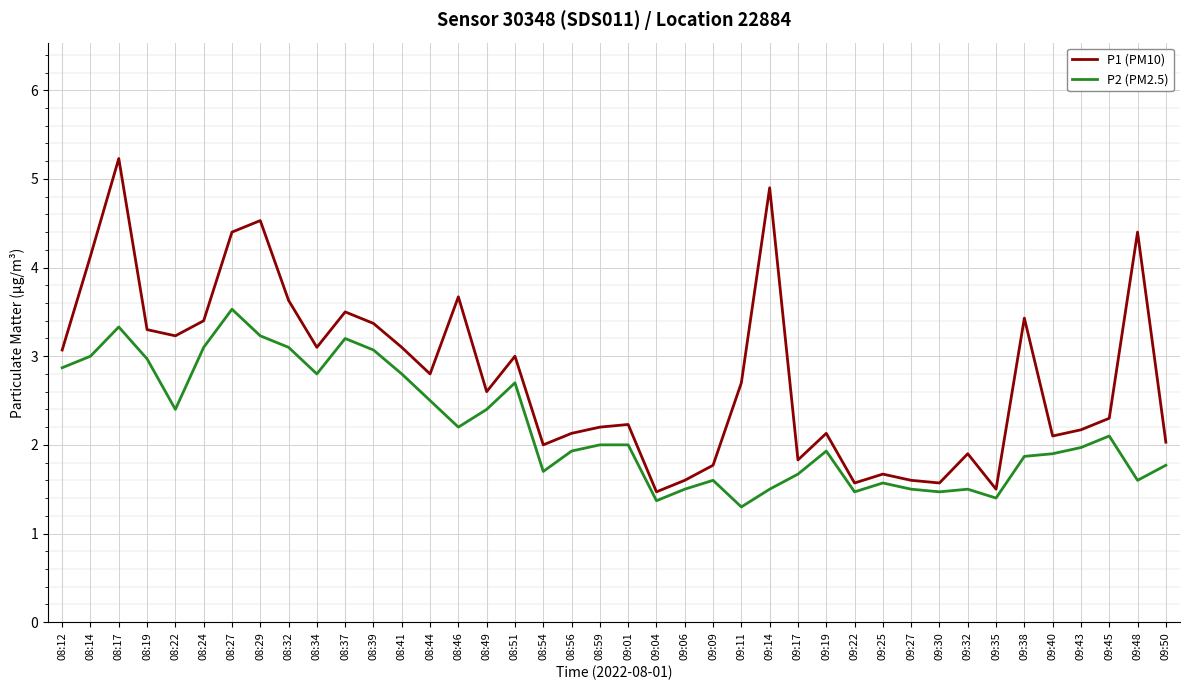

What is the greatest value displayed?

5.2